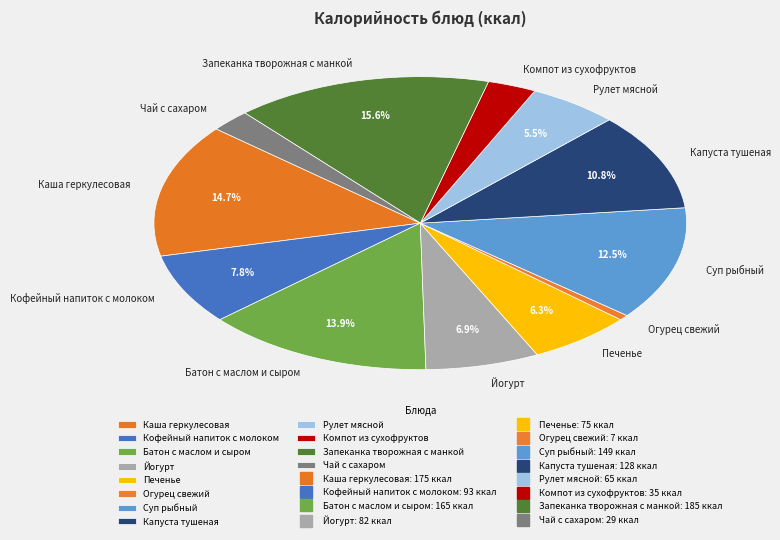

Between Суп рыбный and Огурец свежий, which is larger?

Суп рыбный